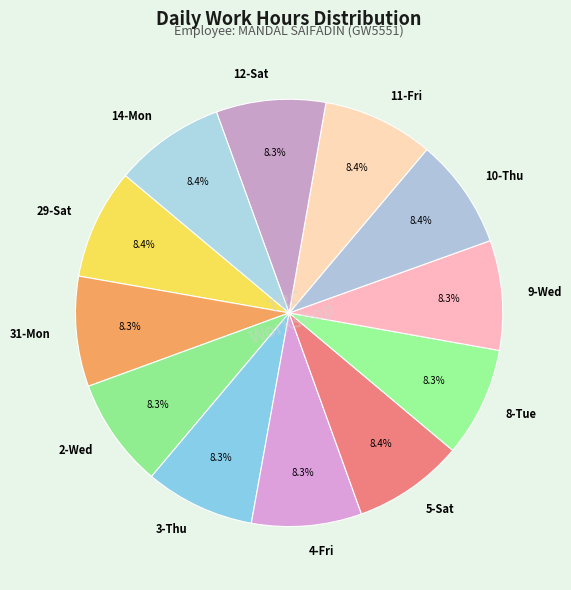

Does 4-Fri account for over 50% of the chart?

No